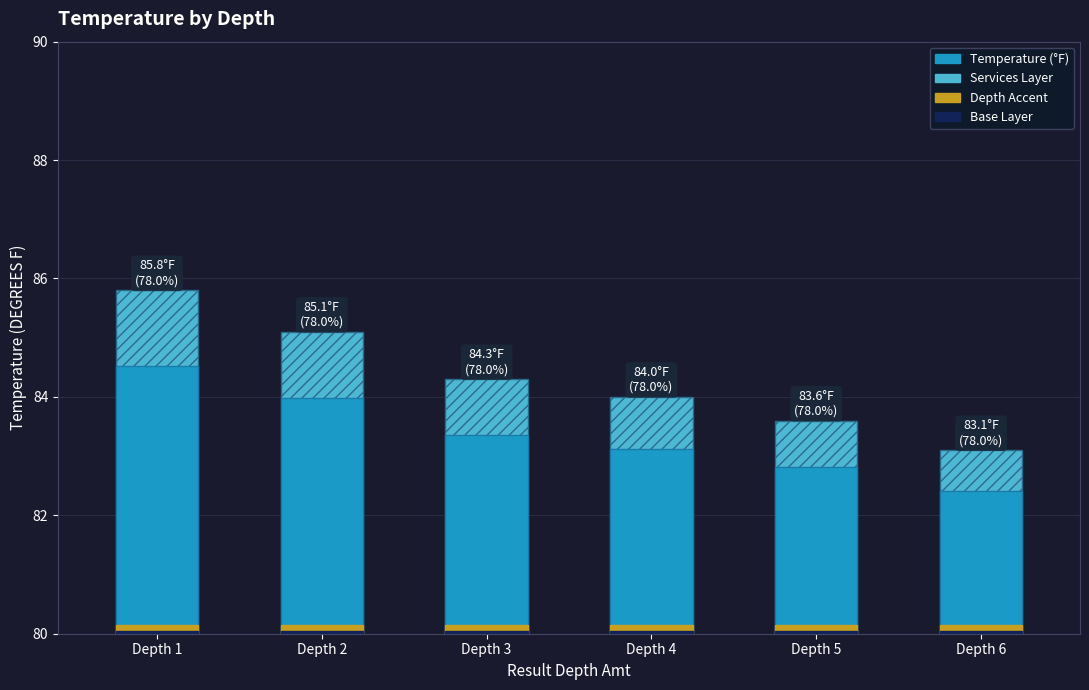

At how many categories does at least one series exceed 4?

3